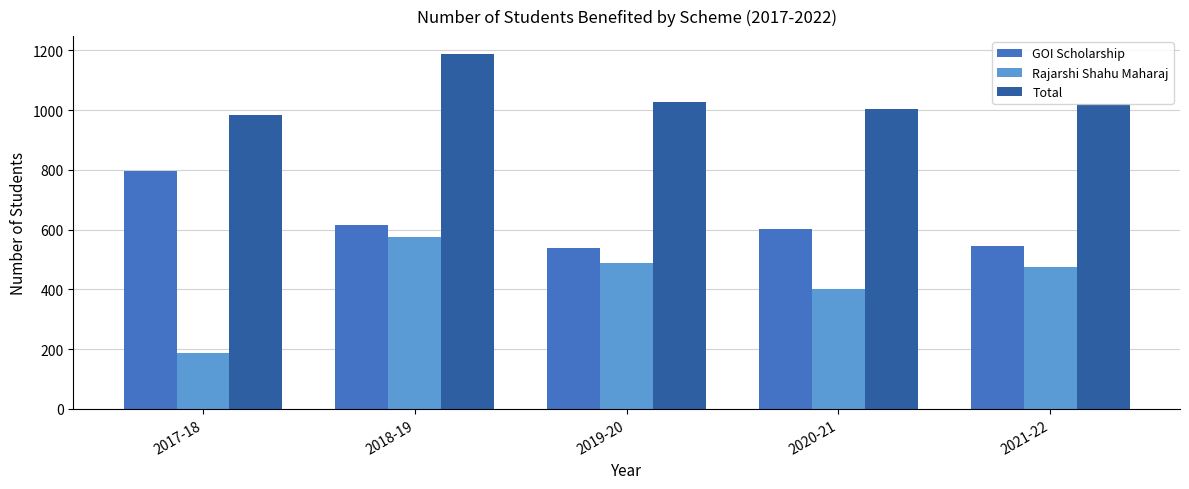

How many bars are there in total?

15